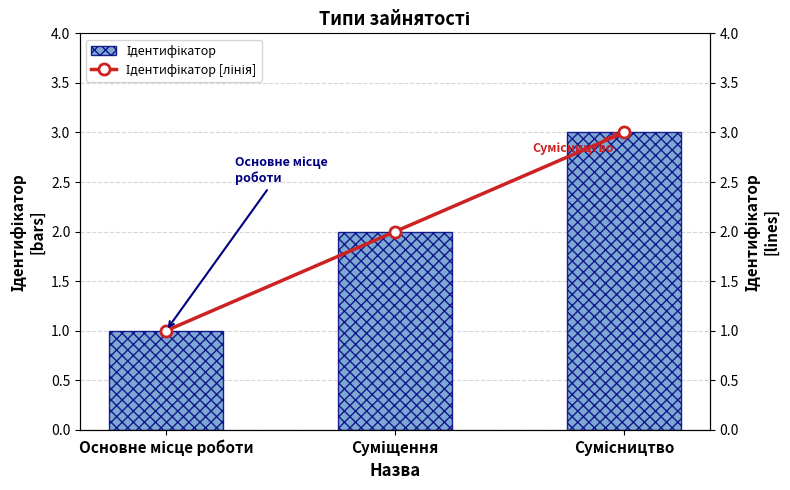

How many data points in Ідентифікатор [лінія] are less than 2?

1